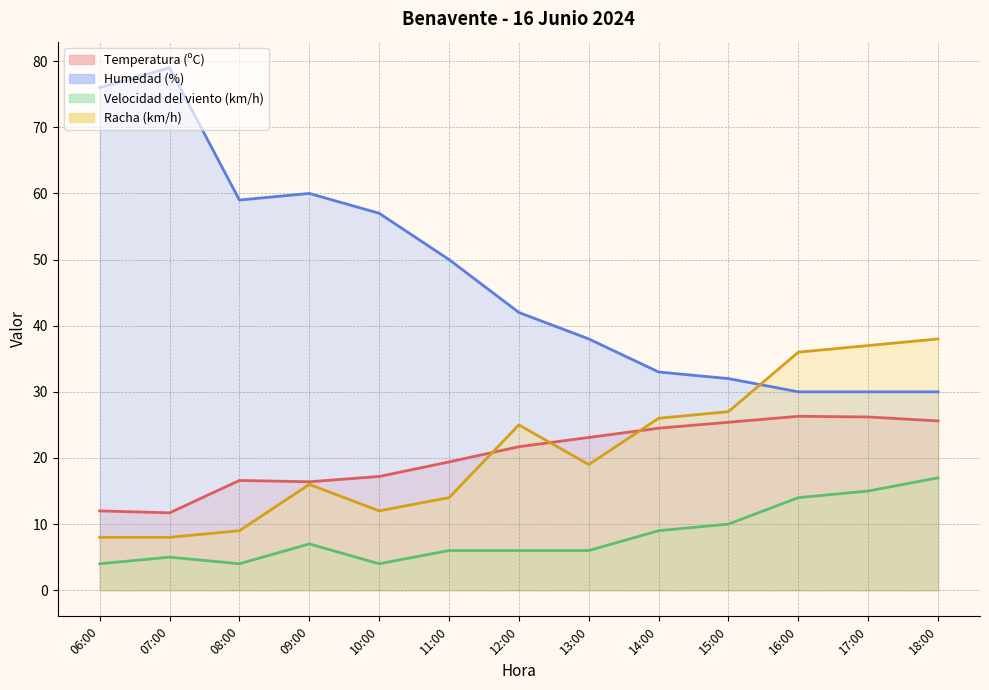

Reading right to left, extract all data points from this chart.

Temperatura (ºC): 18:00=25.6	17:00=26.2	16:00=26.3	15:00=25.4	14:00=24.5	13:00=23.1	12:00=21.7	11:00=19.4	10:00=17.2	09:00=16.4	08:00=16.6	07:00=11.7	06:00=12.0
Humedad (%): 18:00=30.0	17:00=30.0	16:00=30.0	15:00=32.0	14:00=33.0	13:00=38.0	12:00=42.0	11:00=50.0	10:00=57.0	09:00=60.0	08:00=59.0	07:00=79.0	06:00=76.0
Velocidad del viento (km/h): 18:00=17.0	17:00=15.0	16:00=14.0	15:00=10.0	14:00=9.0	13:00=6.0	12:00=6.0	11:00=6.0	10:00=4.0	09:00=7.0	08:00=4.0	07:00=5.0	06:00=4.0
Racha (km/h): 18:00=38.0	17:00=37.0	16:00=36.0	15:00=27.0	14:00=26.0	13:00=19.0	12:00=25.0	11:00=14.0	10:00=12.0	09:00=16.0	08:00=9.0	07:00=8.0	06:00=8.0